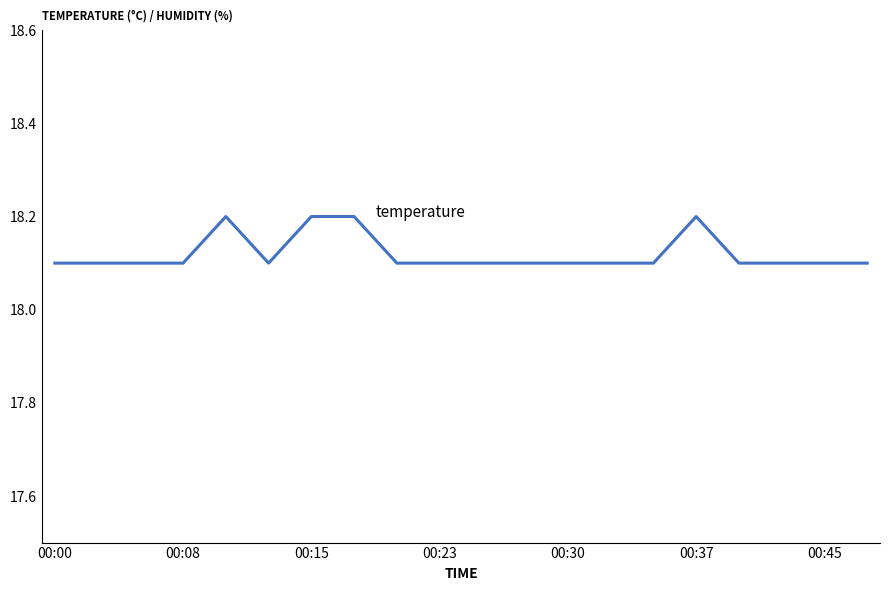

True or false: temperature and humidity cross at least once.

False